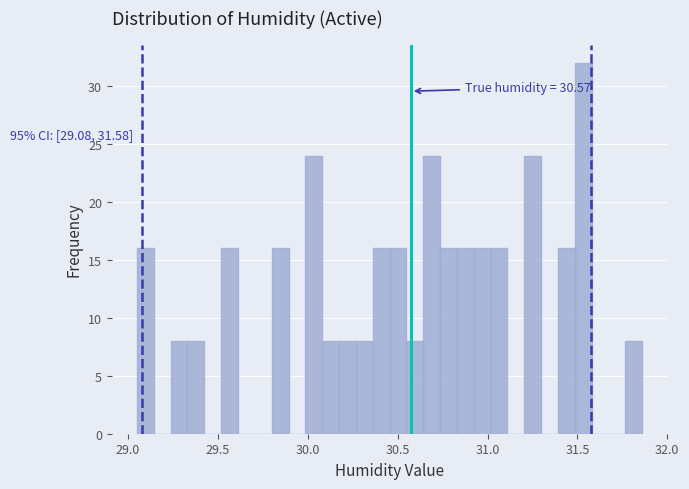

Read against the x-axis, roughly where is the centre of the tallest bar?

31.55